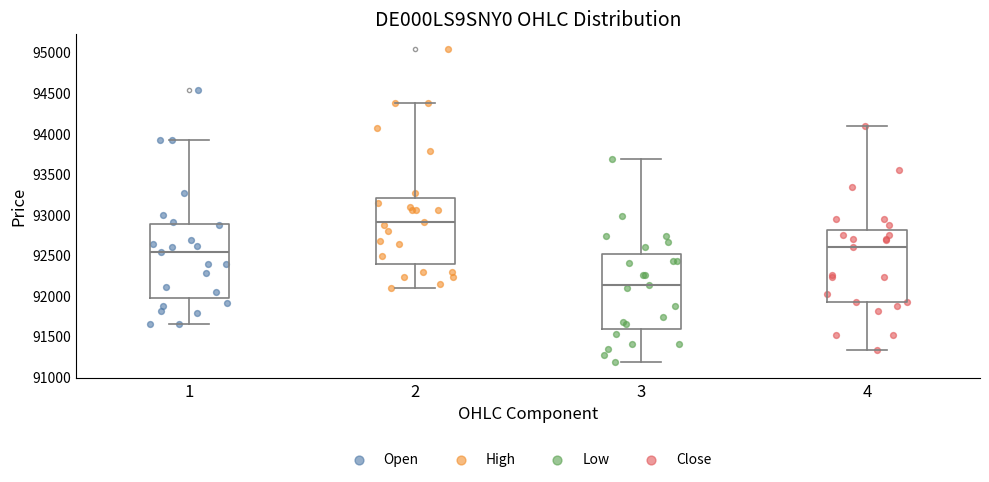

Reading left to right, read every box against the y-axis: the position of its median line, the range the box covers, and the ends of its whiskers. The values are not printed on the chart, so give them approximately, as read against the axis.

1: median 92550, box 92000 to 92900, whiskers 91650 to 93900
2: median 92900, box 92400 to 93200, whiskers 92100 to 94350
3: median 92150, box 91600 to 92500, whiskers 91200 to 93700
4: median 92600, box 91950 to 92800, whiskers 91350 to 94100